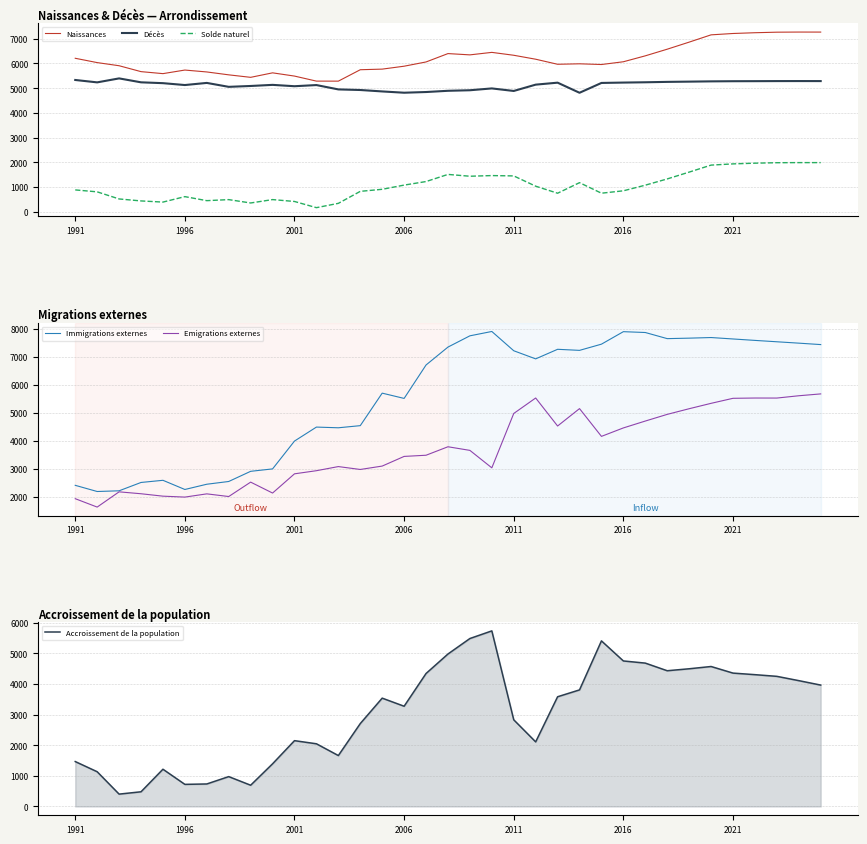

True or false: Solde naturel has a value of 607 at 1996.

True